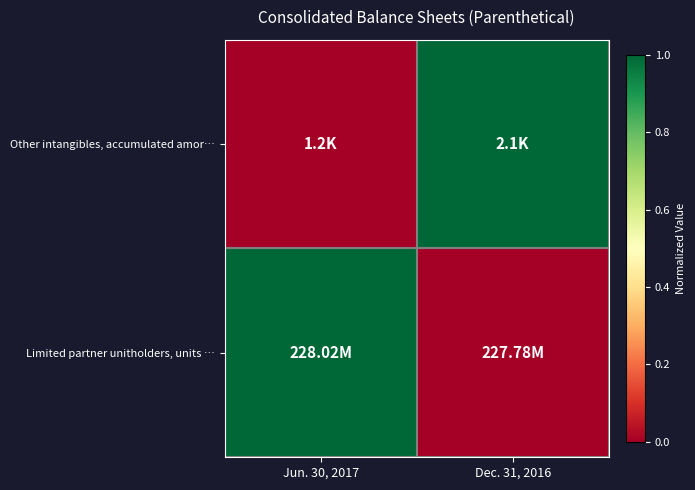

At Jun. 30, 2017, list the series in order from largest to smallest.

Limited partner unitholders, units …, Other intangibles, accumulated amor…